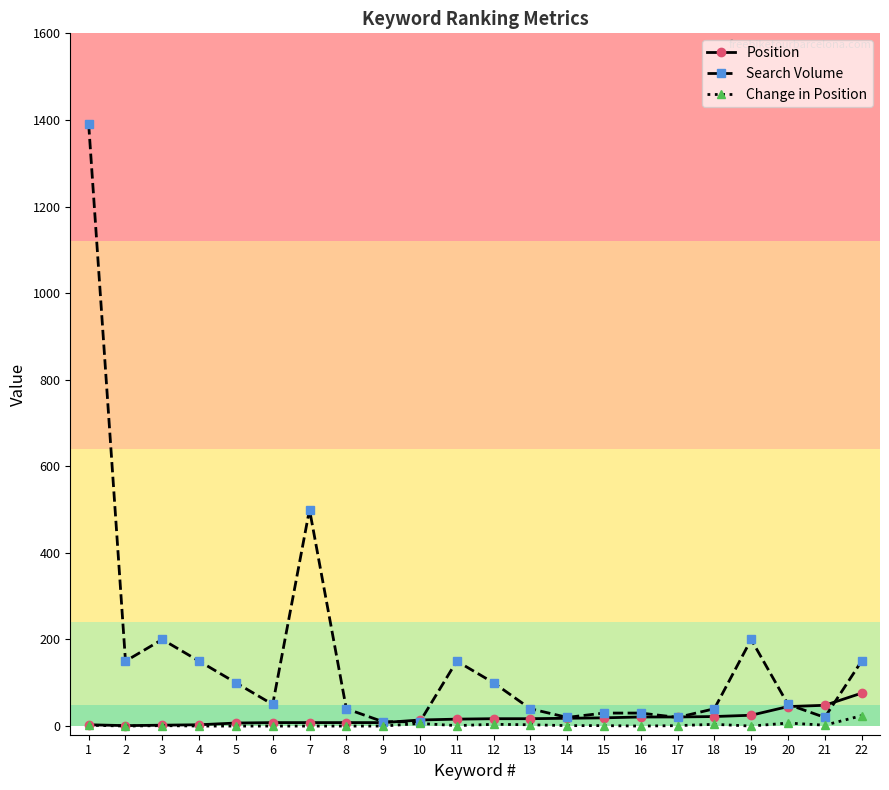

Does the chart display data point markers on the line(s)?

Yes